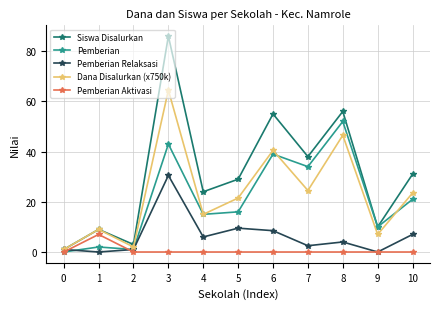

What is the sum of the Pemberian Relaksasi values at 0 and 6?

9.5